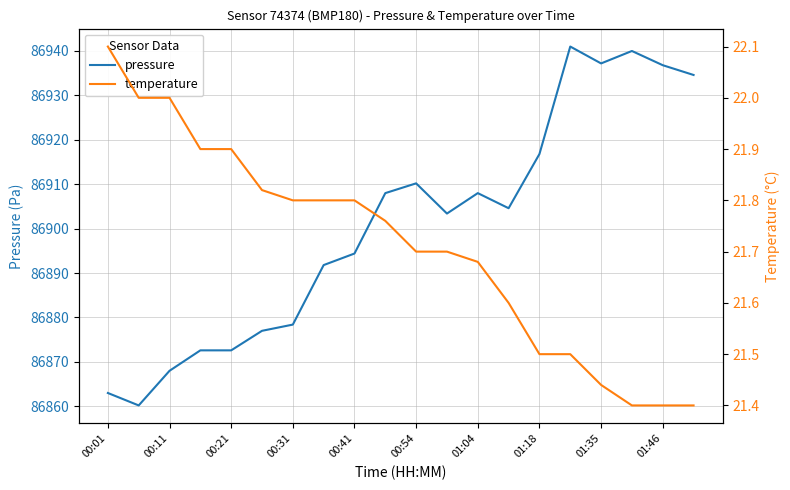

Which series has the largest total across all categories?

pressure